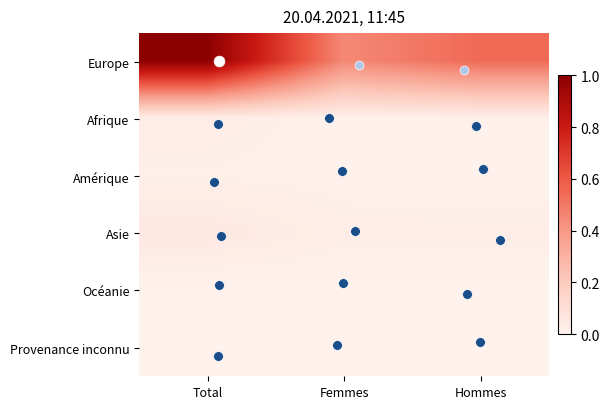

Which series has the largest range (max minus min)?

Europe